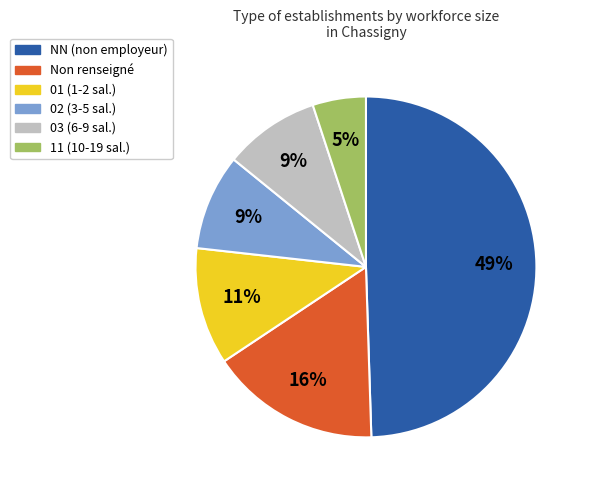

True or false: Non renseigné accounts for 16% of the total.

True